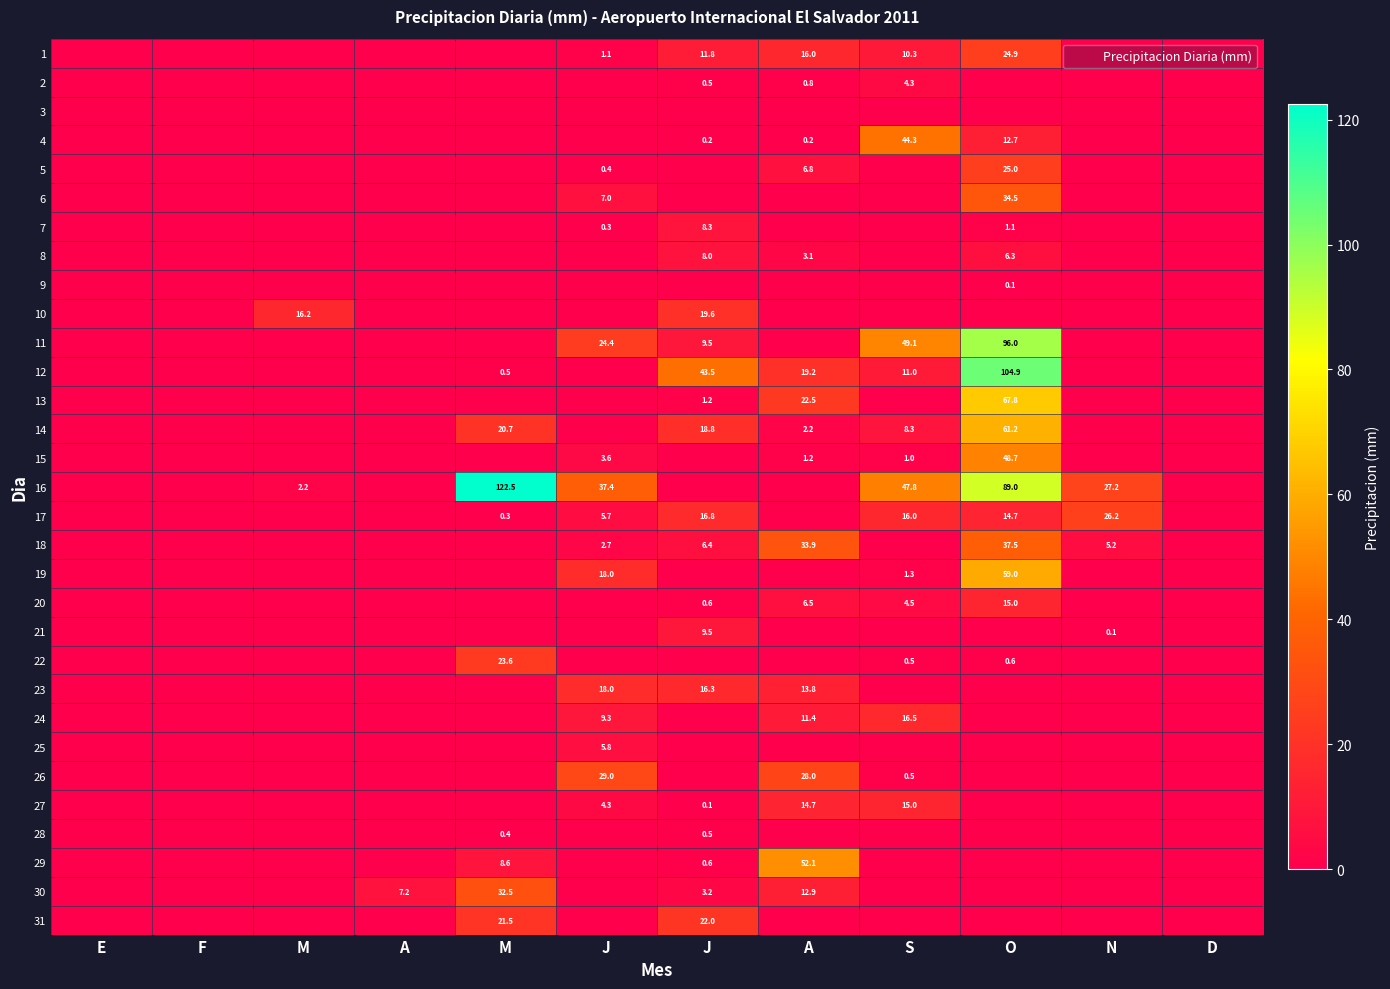

At E, list the series in order from smallest to largest.

1, 2, 3, 4, 5, 6, 7, 8, 9, 10, 11, 12, 13, 14, 15, 16, 17, 18, 19, 20, 21, 22, 23, 24, 25, 26, 27, 28, 29, 30, 31